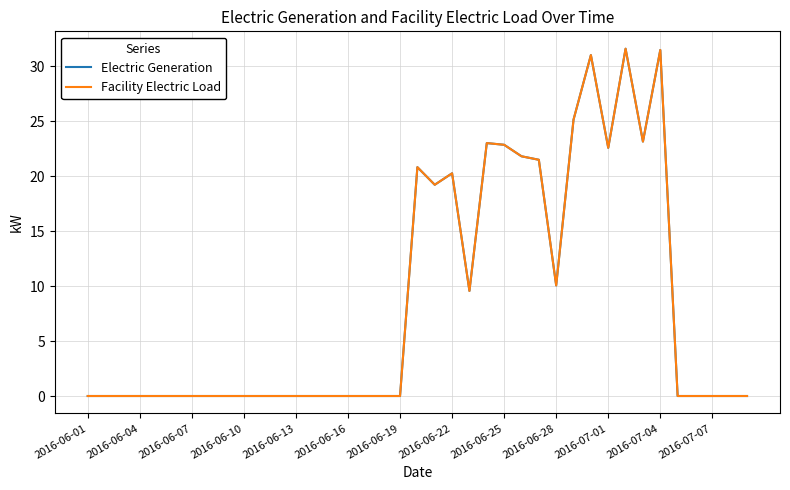

Is this an area chart (filled region under the line)?

No